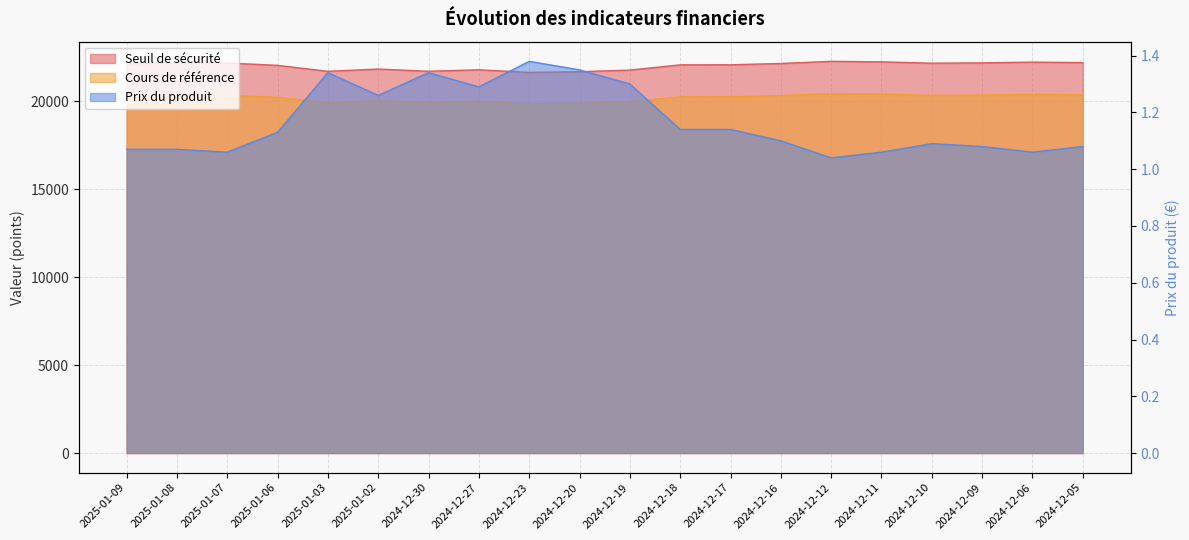

What is the difference between the Prix du produit values at 2024-12-30 and 2025-01-08?

0.3